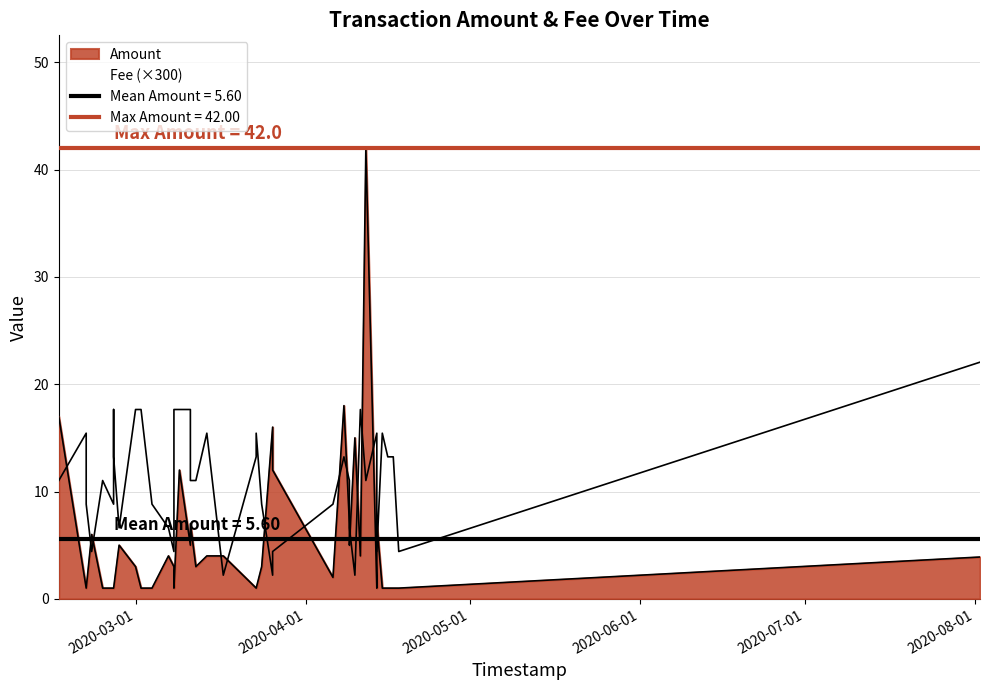

Rank the series by their maximum value, from highest to lowest.

Amount, Fee